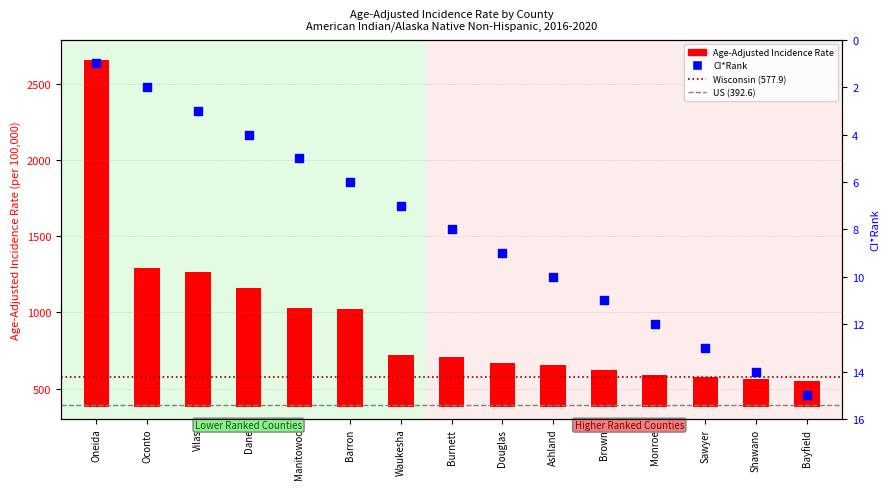

Between Ashland and Waukesha, which is larger?

Ashland